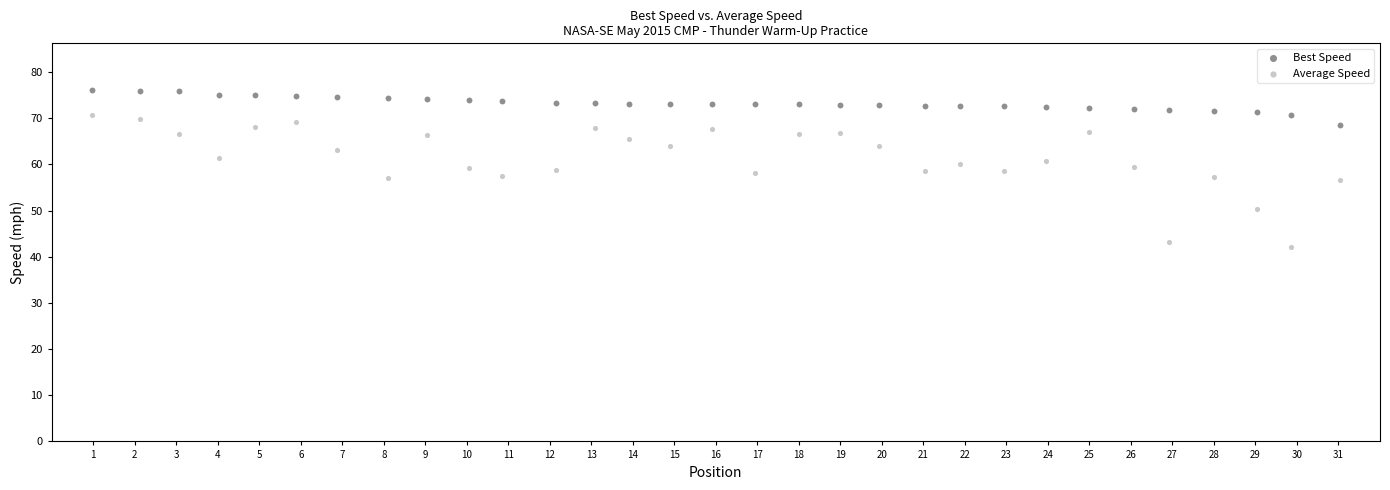

Which series reaches the minimum Y coordinate?

Average Speed